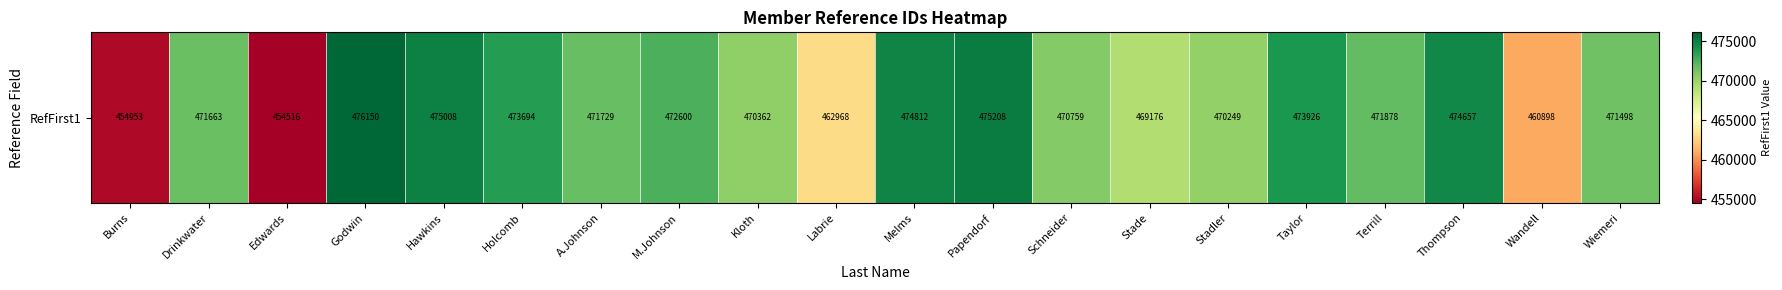

True or false: the data shows 280422 at Burns.

False